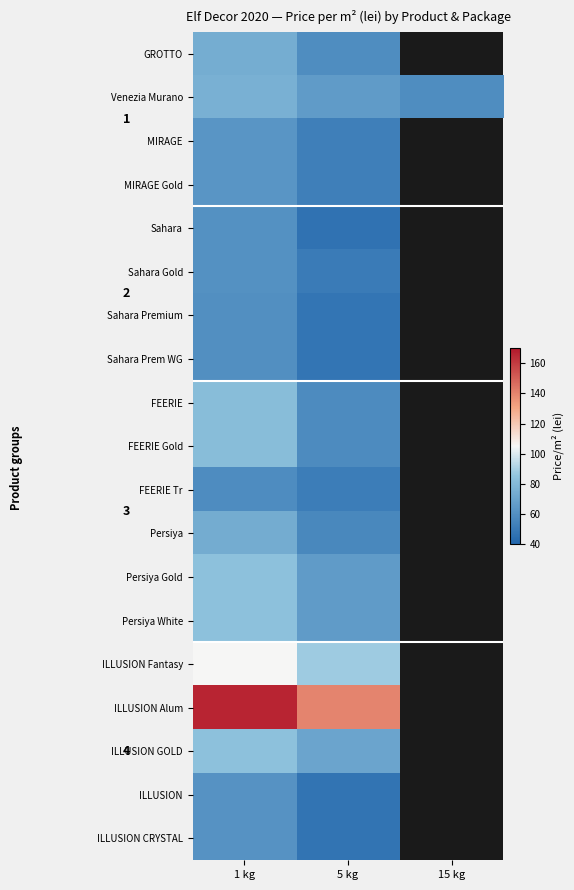

How many categories are shown in the chart?

3